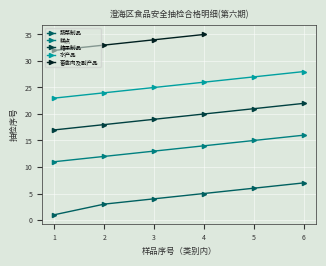

True or false: 蔬菜制品 and 糕点 cross at least once.

False